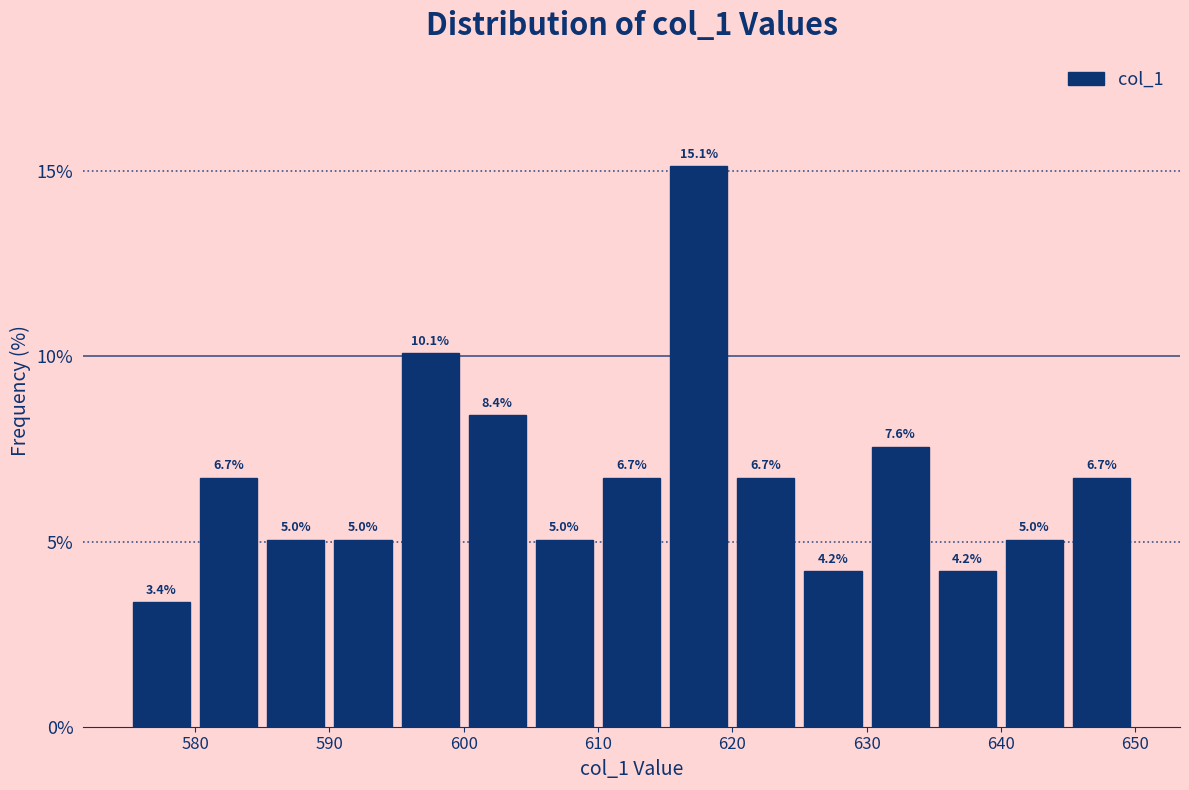

What is the height of the bar covering 615 to 620 on the x-axis?

15.1